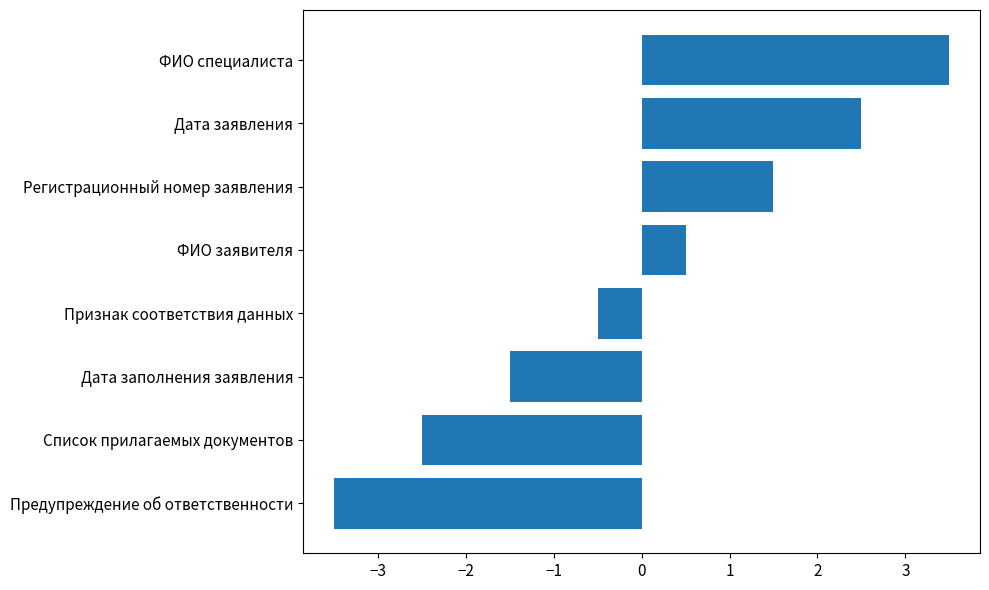

Which has a higher value, Дата заявления or Список прилагаемых документов?

Дата заявления